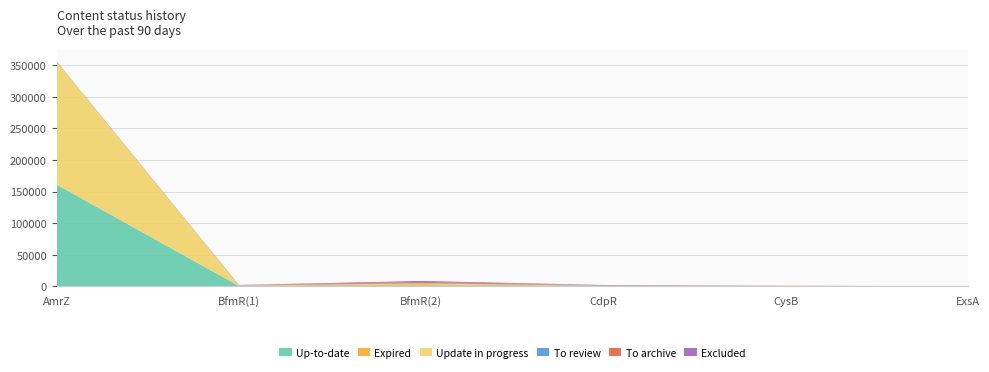

At which label does Up-to-date reach its peak?

AmrZ